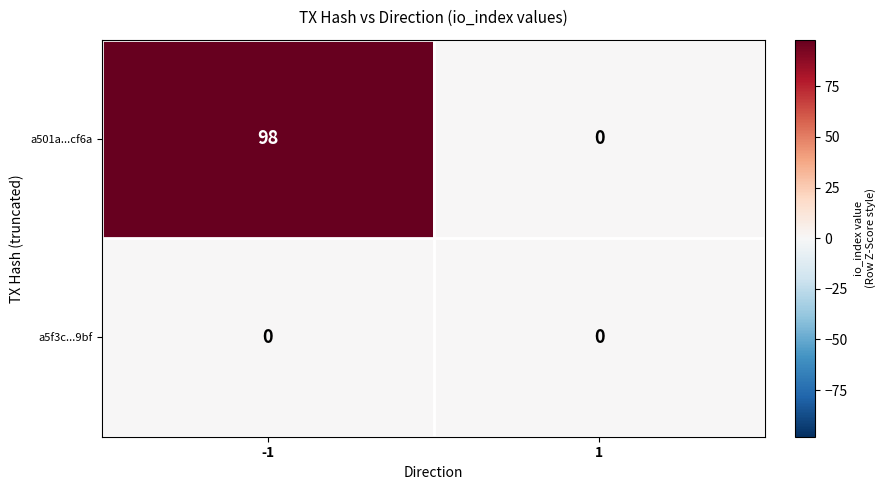

Which series has the widest spread of values?

a501a...cf6a